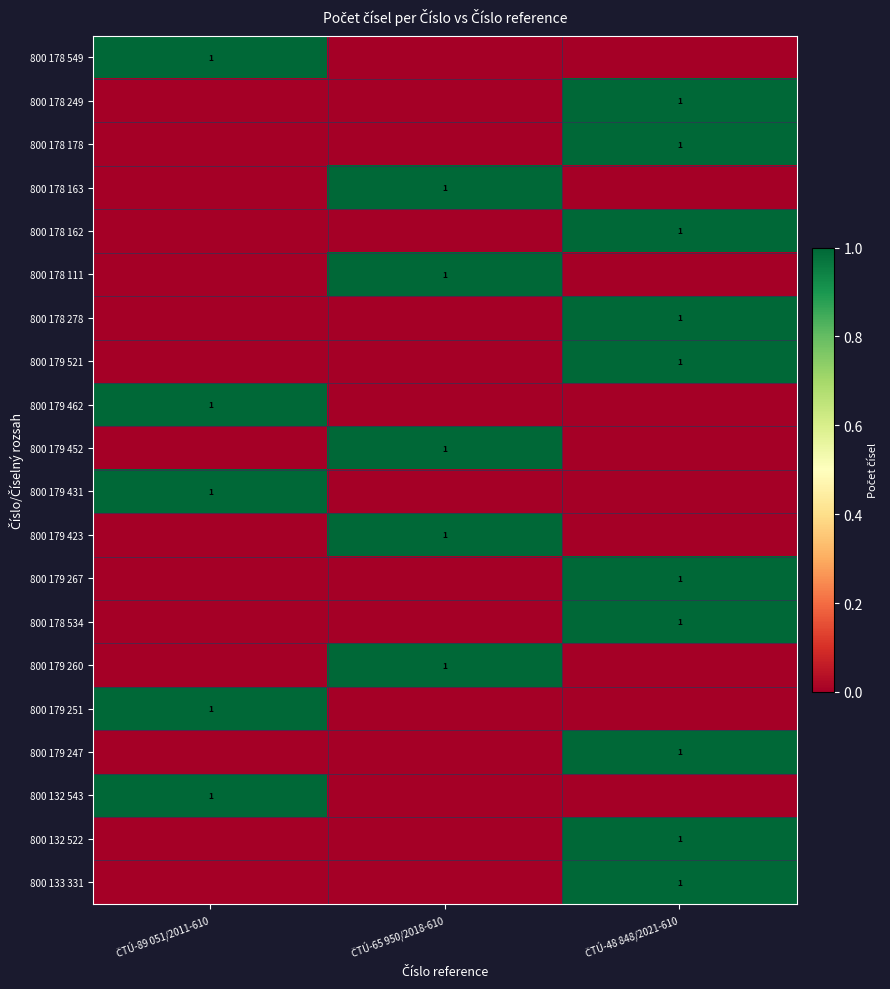

What is the total value across all series at ČTÚ-65 950/2018-610?

5